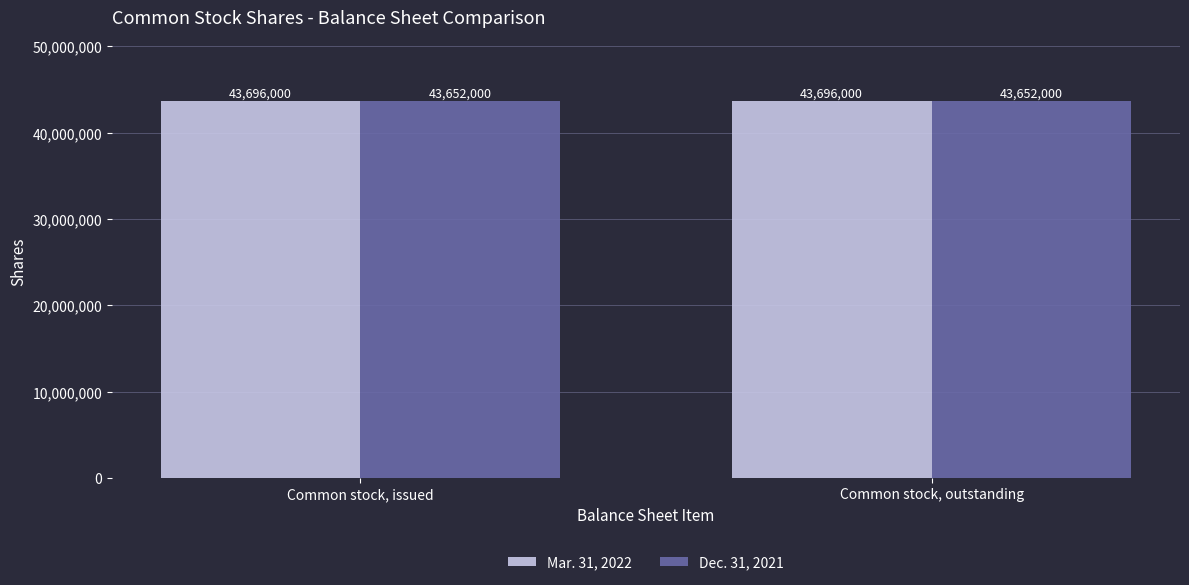

What is the difference between the highest and lowest values at Common stock, outstanding?

44000